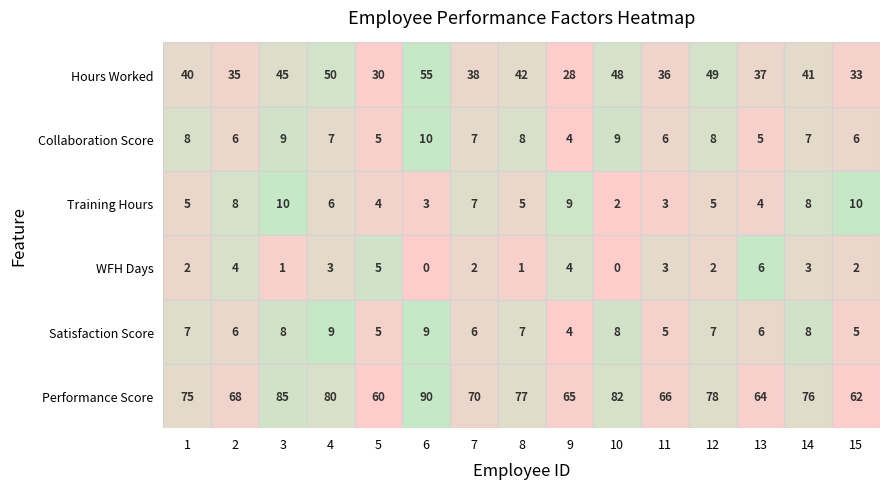

At which label does WFH Days first exceed 2?

2